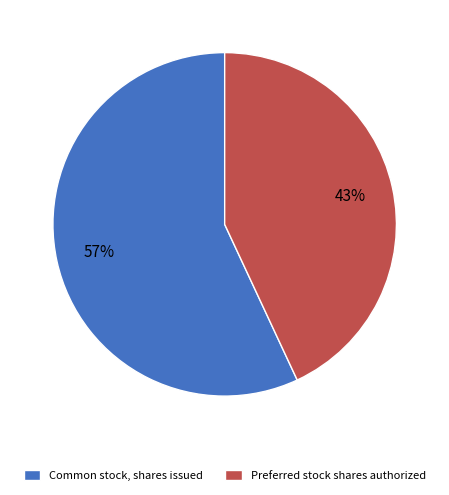

Approximately how many times larger is the value at Common stock, shares issued compared to Preferred stock shares authorized?

1.3